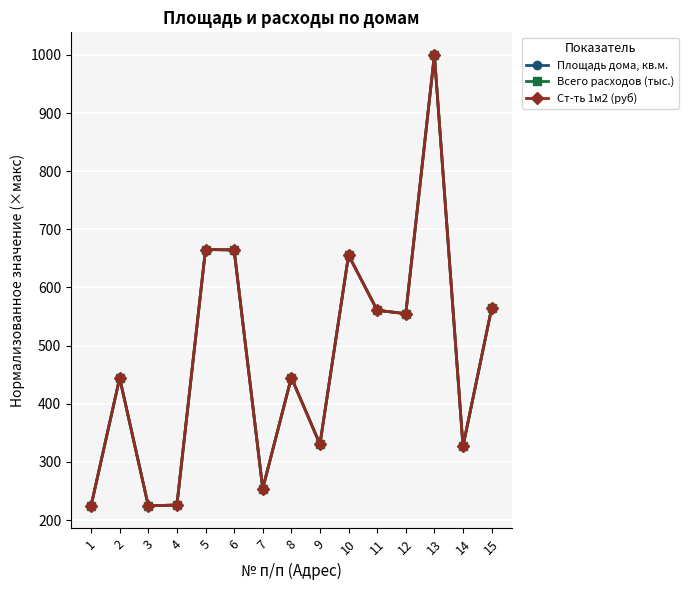

What is the difference between the maximum and minimum values in the Площадь дома, кв.м. series?

775.7